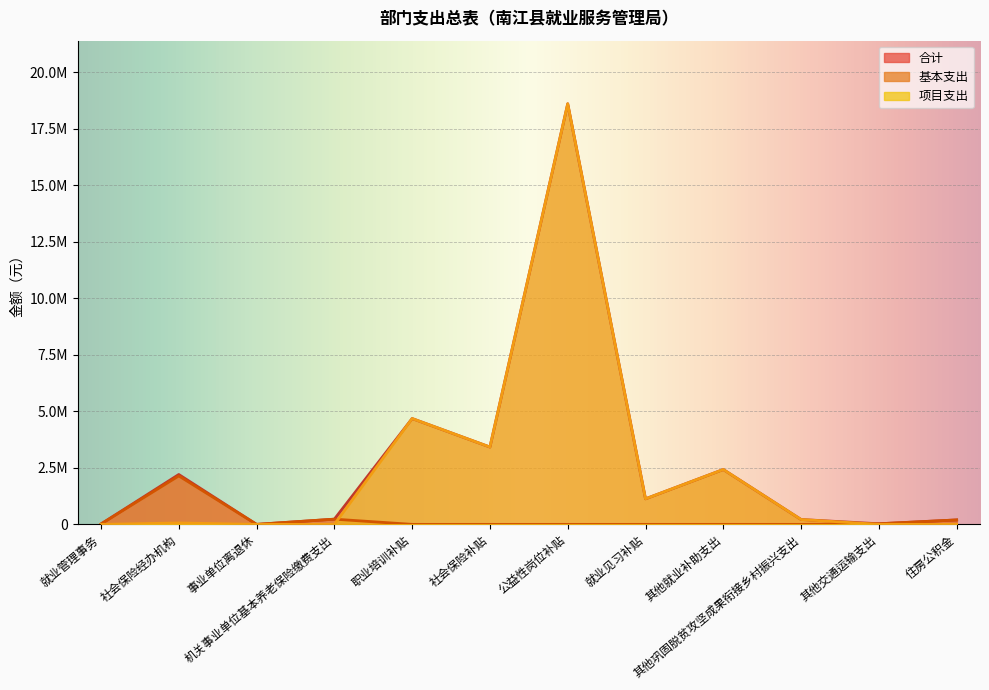

What is the spread (max minus min) of values at 社会保险补贴?

3420000.0